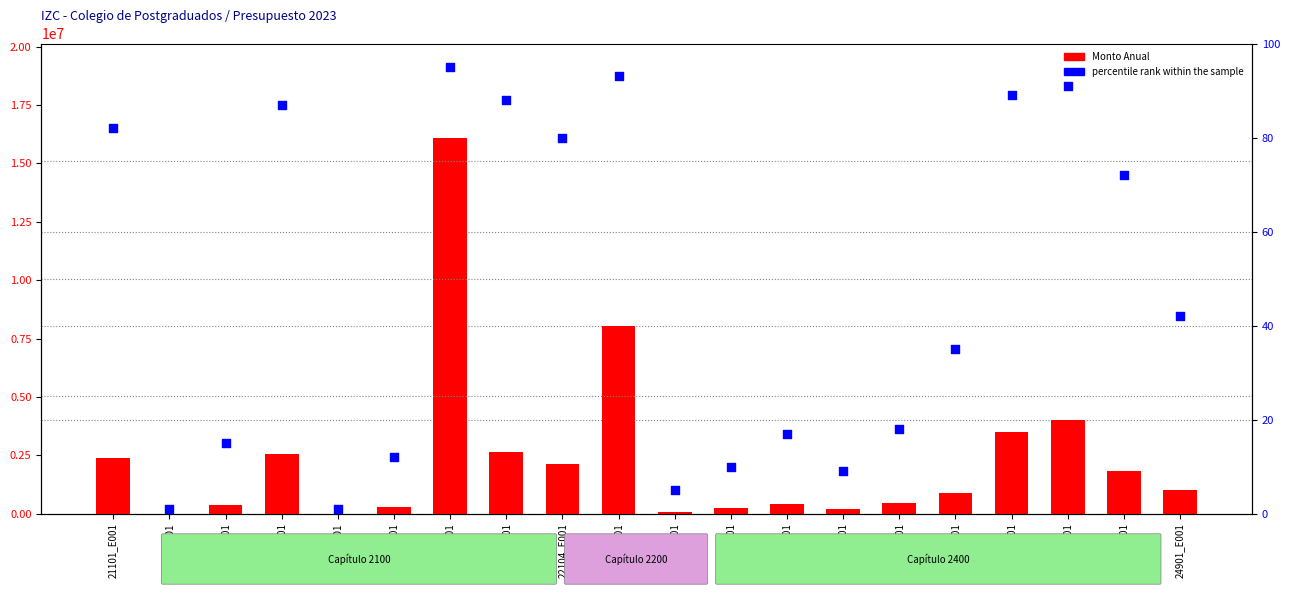

What is the total value across all series at 21401_E001?

2549970